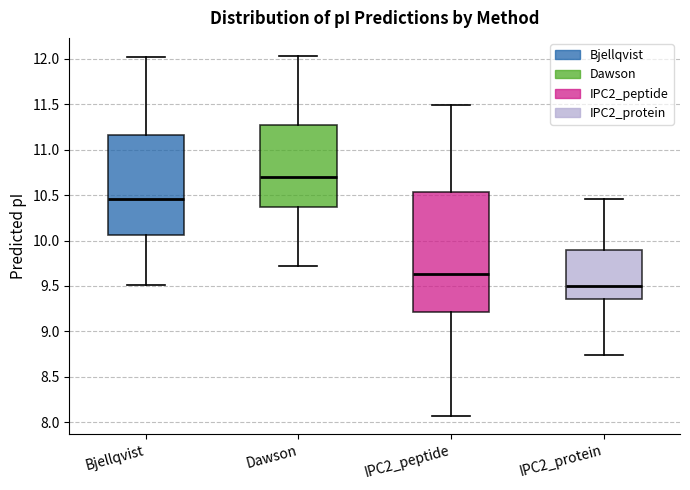

Which box's median line is the highest?

Dawson